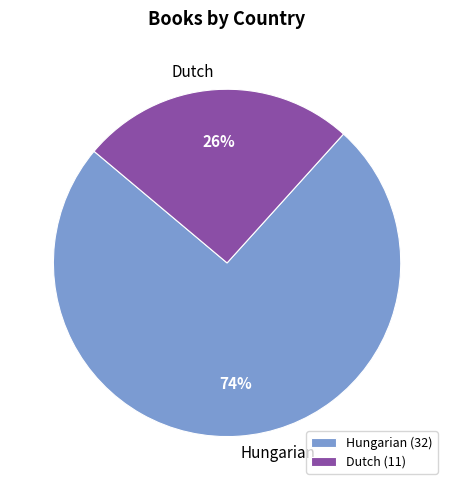

How many segments does this pie chart have?

2